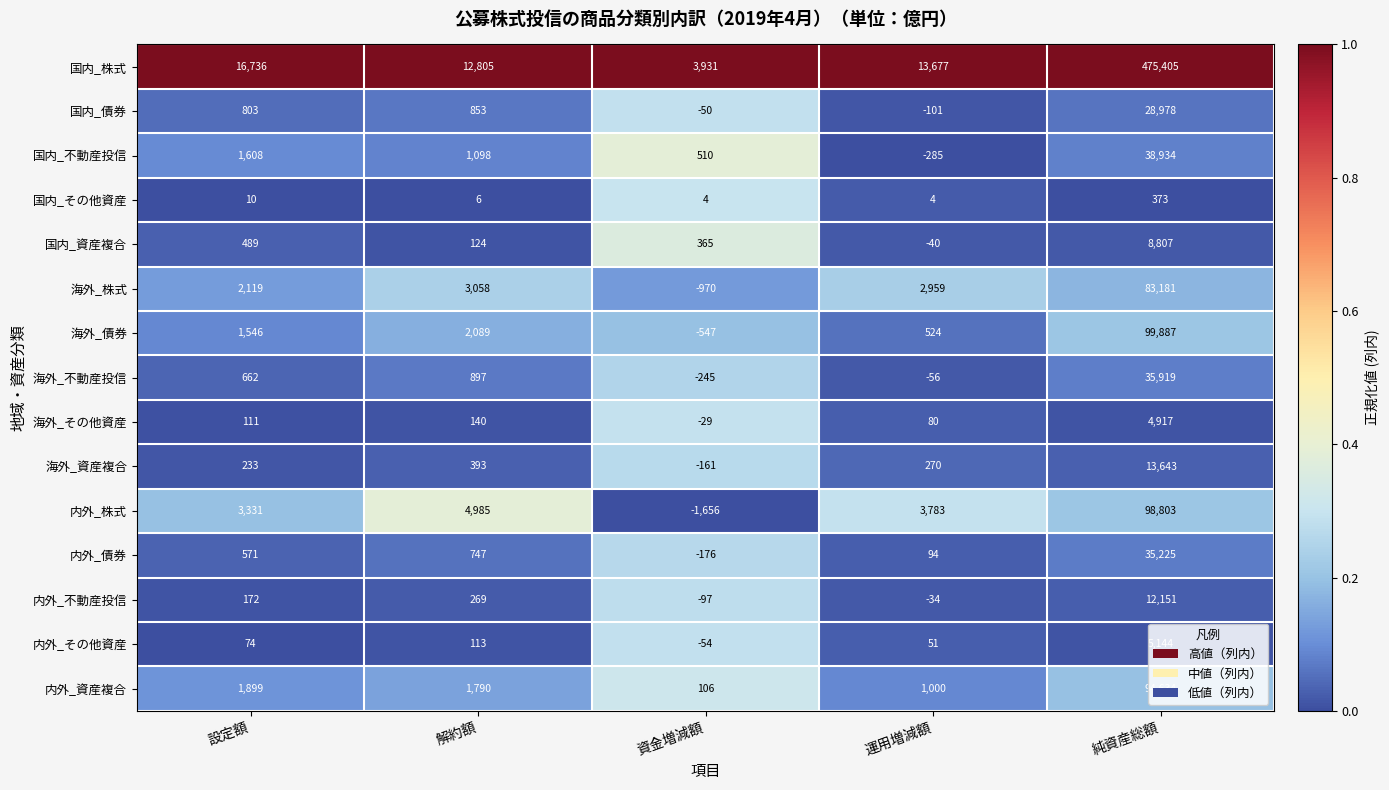

At which category is the sum across all series the highest?

純資産総額